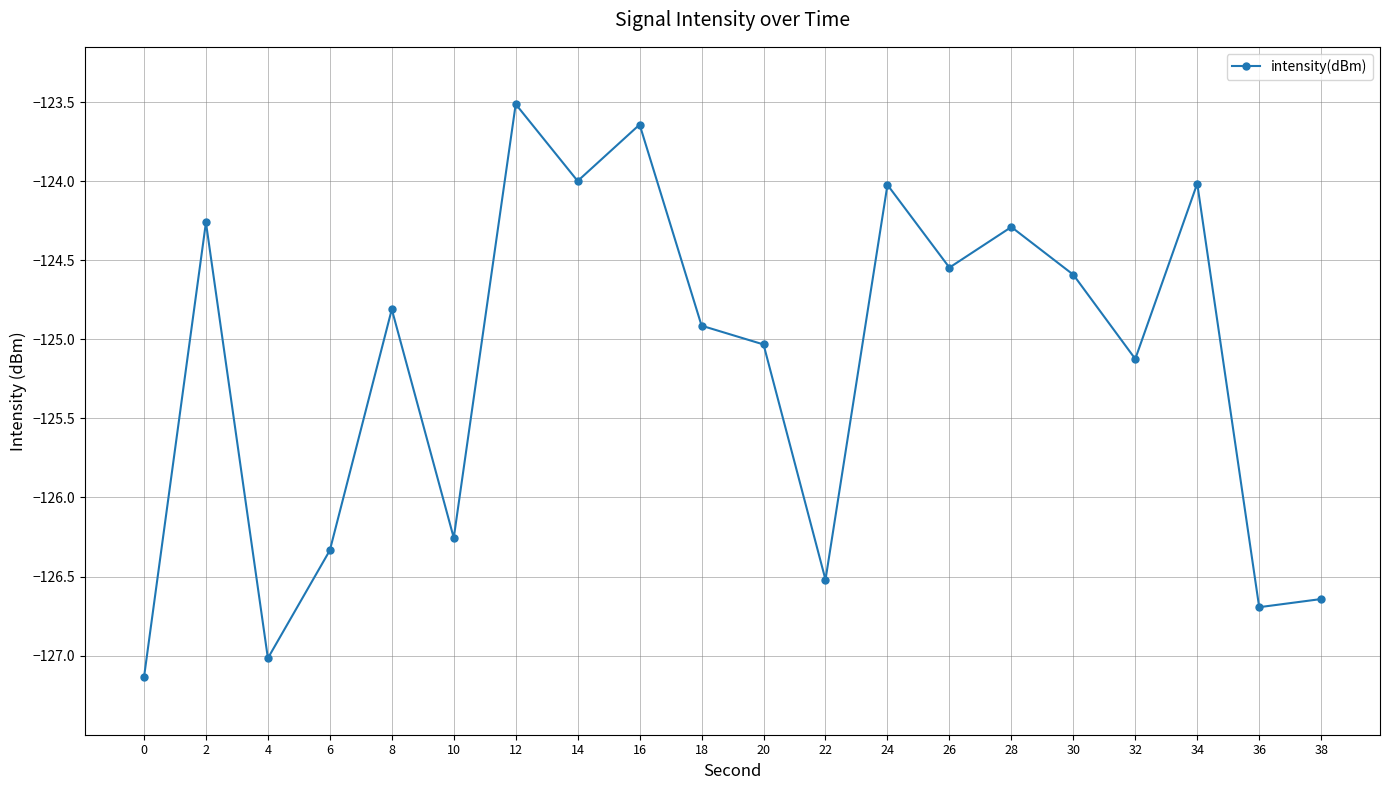

What is the value of the 19th point from the left?

-126.7